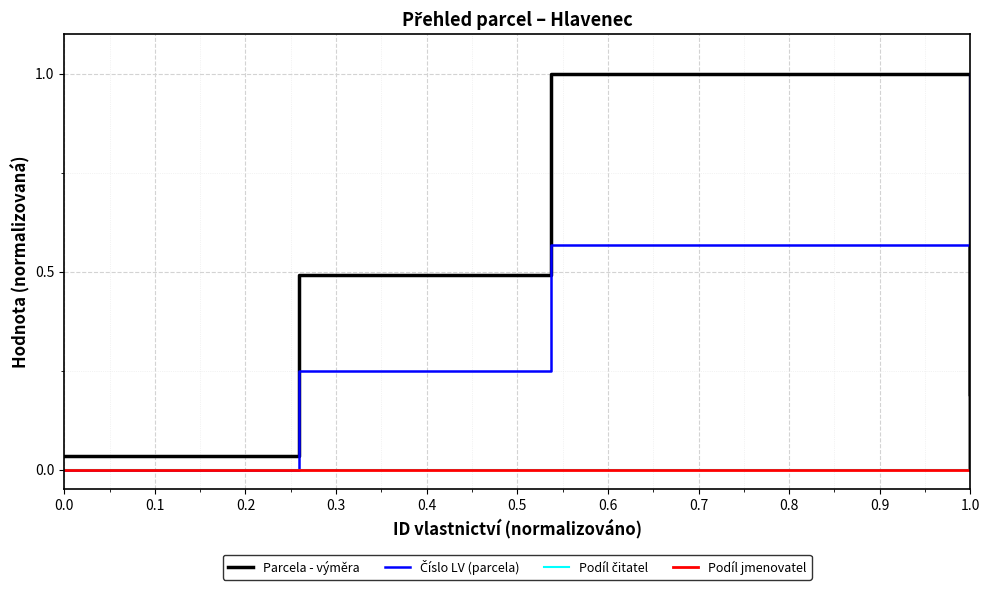

True or false: Podíl čitatel and Parcela - výměra cross at least once.

False